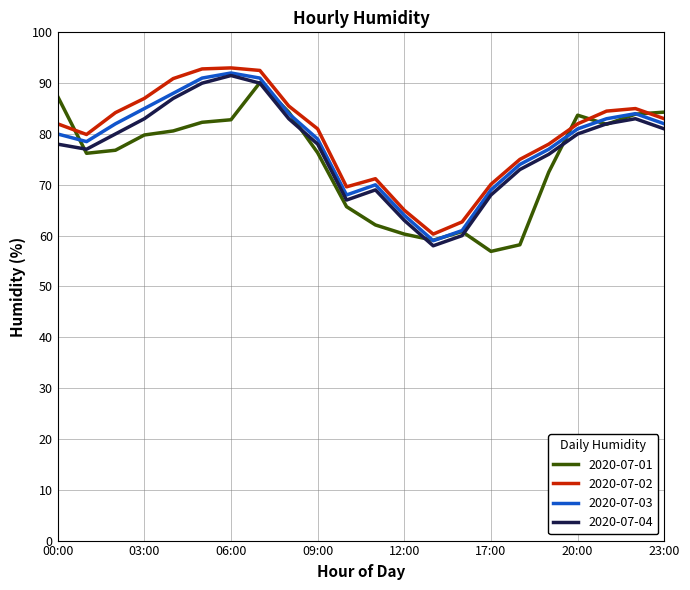

What is the smallest value displayed?

56.9